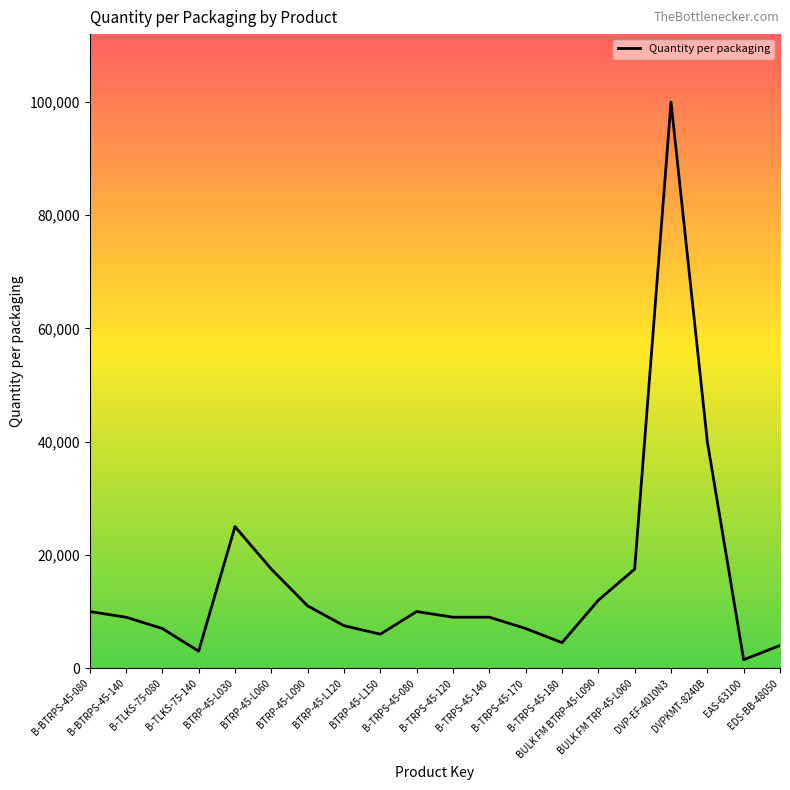

What is the maximum value shown in the chart?

100000